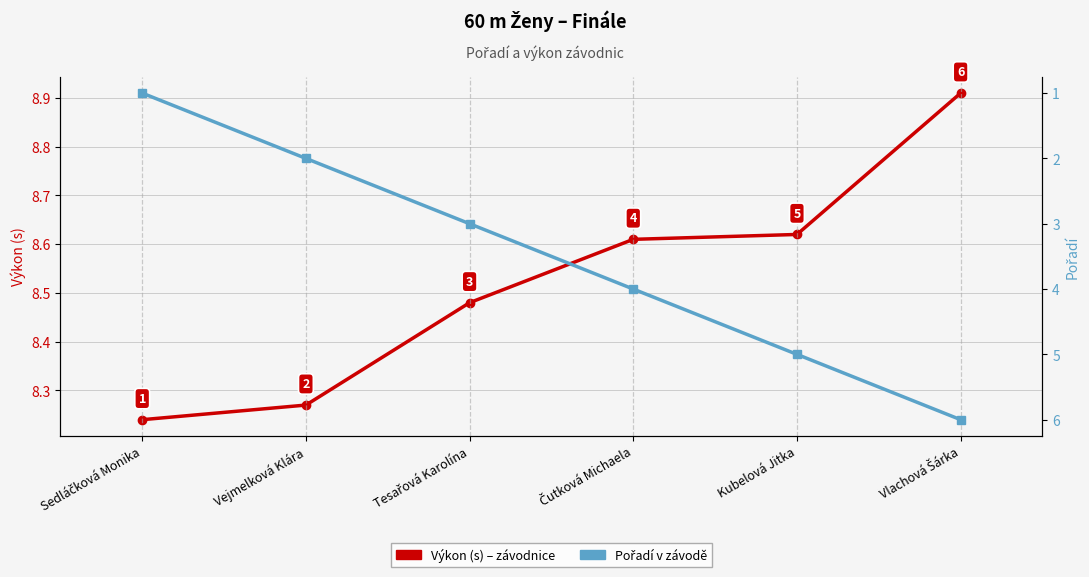

Between Vejmelková Klára and Čutková Michaela, which series saw the biggest shift?

Pořadí